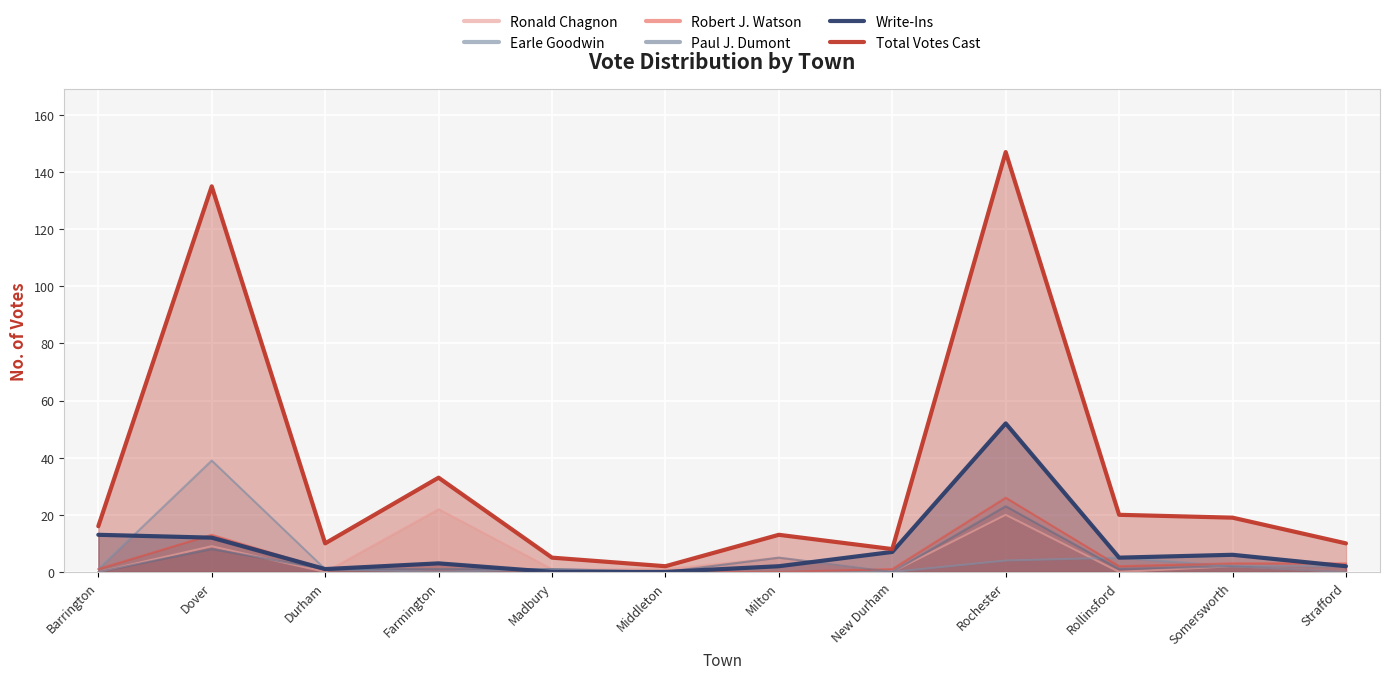

Reading right to left, transcribe all the data shown in this chart.

Ronald Chagnon: 0	2	0	20	0	5	1	1	22	0	9	0
Earle Goodwin: 2	2	5	4	0	0	0	1	0	1	39	1
Robert J. Watson: 3	3	2	26	1	0	0	0	3	1	13	1
Paul J. Dumont: 0	2	1	23	0	5	0	1	1	1	8	0
Write-Ins: 2	6	5	52	7	2	0	0	3	1	12	13
Total Votes Cast: 10	19	20	147	8	13	2	5	33	10	135	16